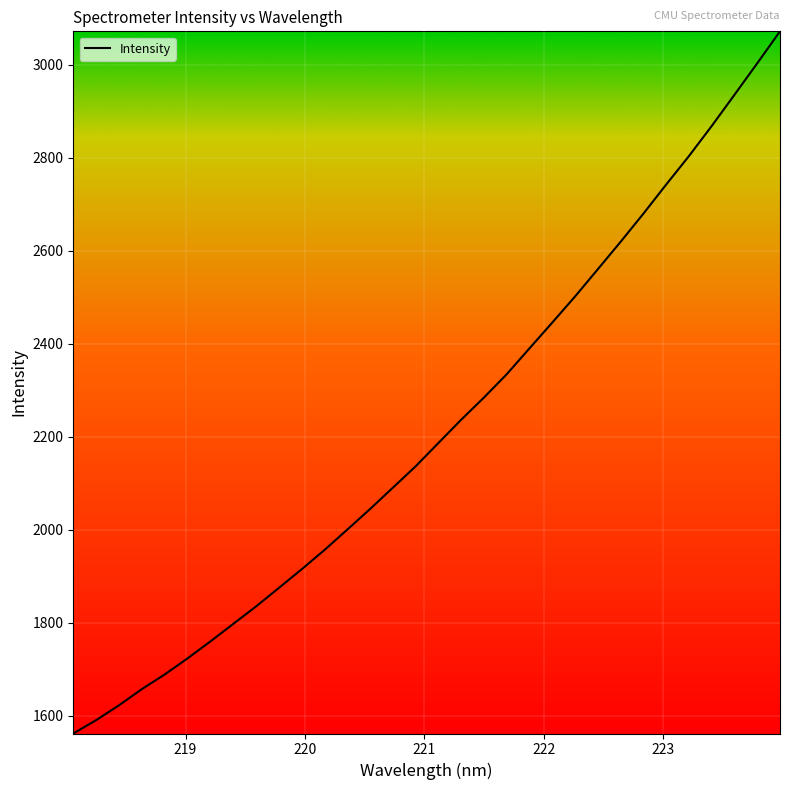

How many lines are shown in the chart?

1